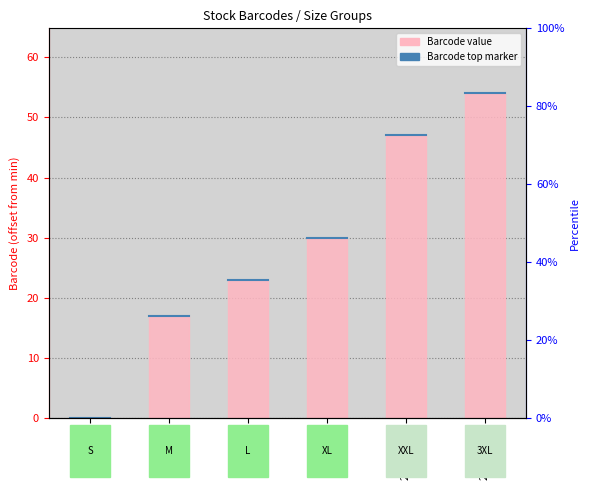

What is the label of the 4th bar from the right?

229NVL